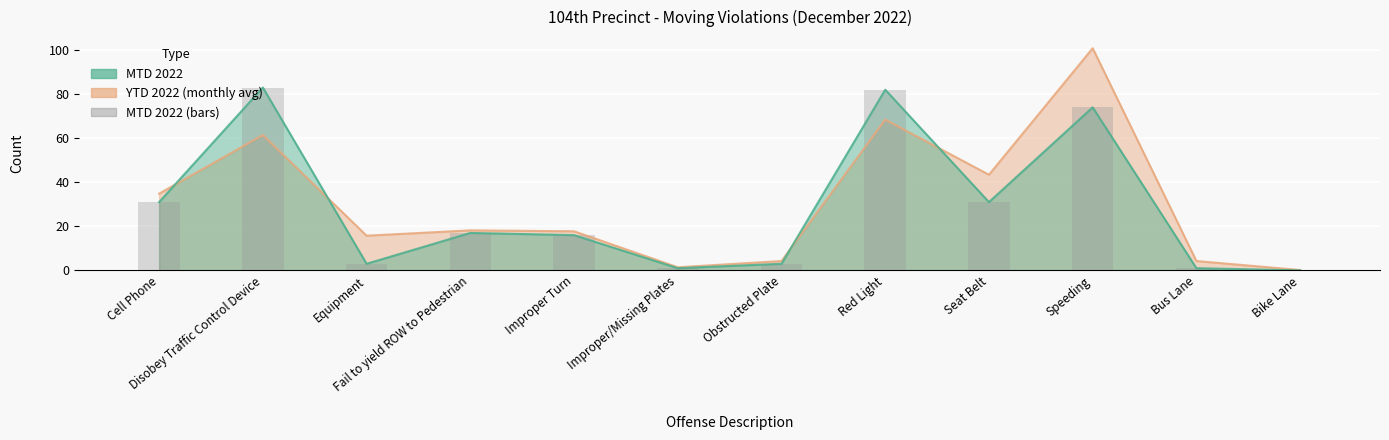

What is the ratio of the value at Seat Belt to the value at Red Light?

0.4